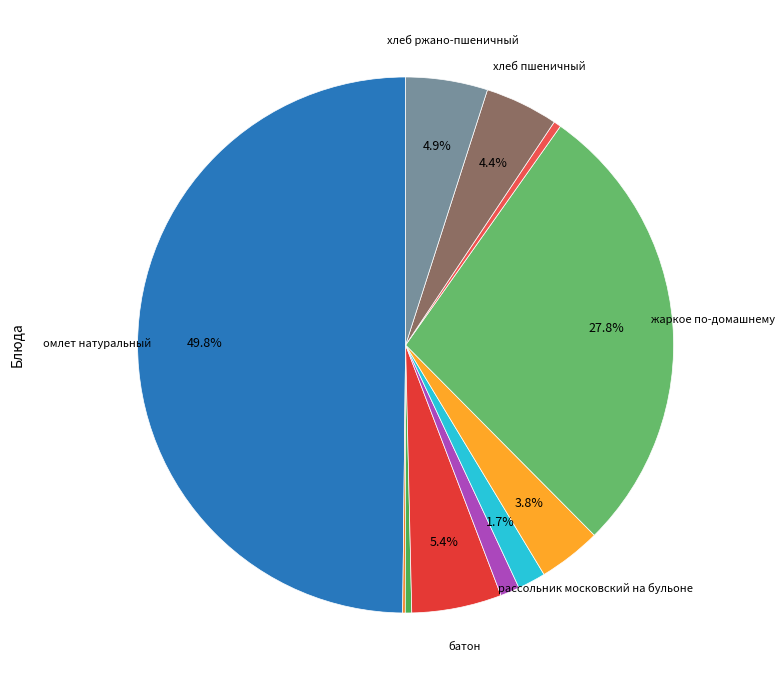

Count the number of slices in the pie.

11